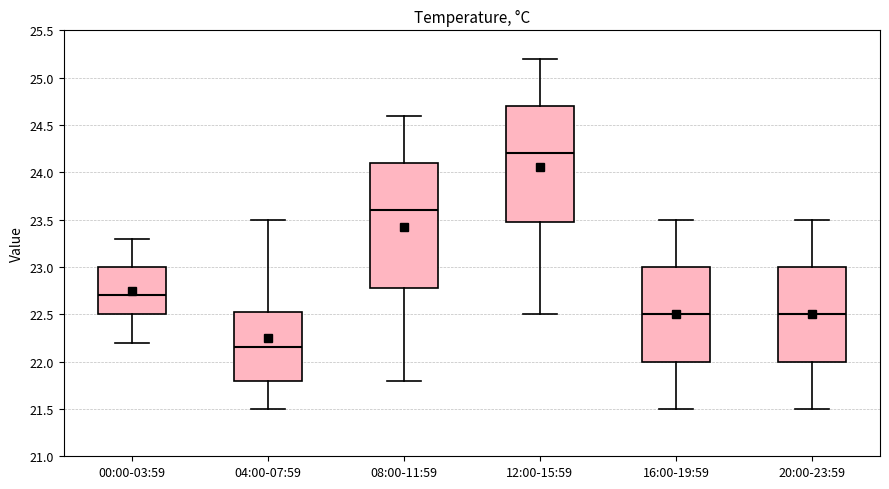

Reading left to right, read every box against the y-axis: the position of its median line, the range the box covers, and the ends of its whiskers. The values are not printed on the chart, so give them approximately, as read against the axis.

00:00-03:59: median 22.70, box 22.50 to 23.00, whiskers 22.20 to 23.30
04:00-07:59: median 22.15, box 21.80 to 22.55, whiskers 21.50 to 23.50
08:00-11:59: median 23.60, box 22.80 to 24.10, whiskers 21.80 to 24.60
12:00-15:59: median 24.20, box 23.50 to 24.70, whiskers 22.50 to 25.20
16:00-19:59: median 22.50, box 22.00 to 23.00, whiskers 21.50 to 23.50
20:00-23:59: median 22.50, box 22.00 to 23.00, whiskers 21.50 to 23.50